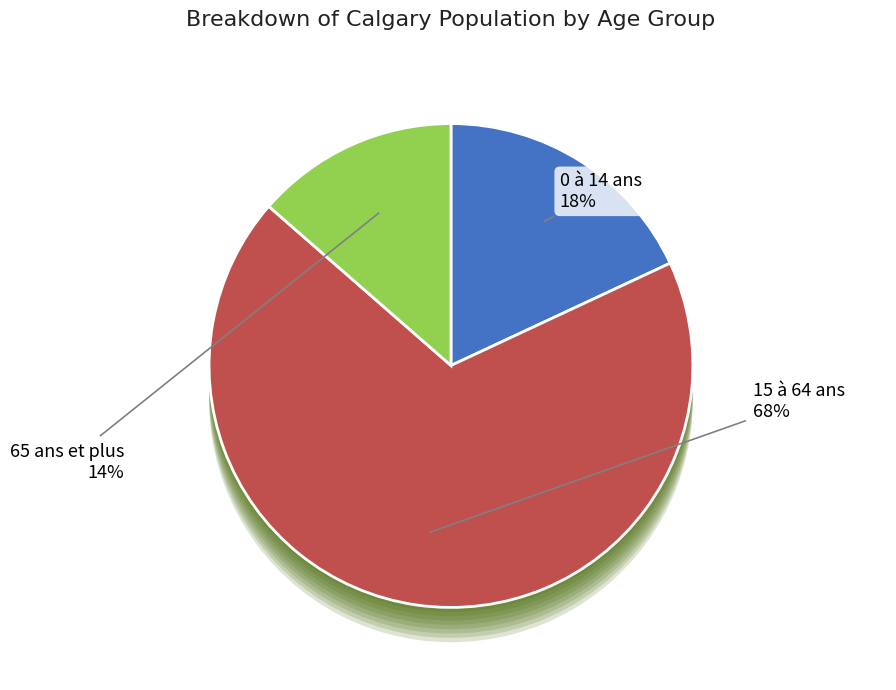

How many segments does this pie chart have?

3